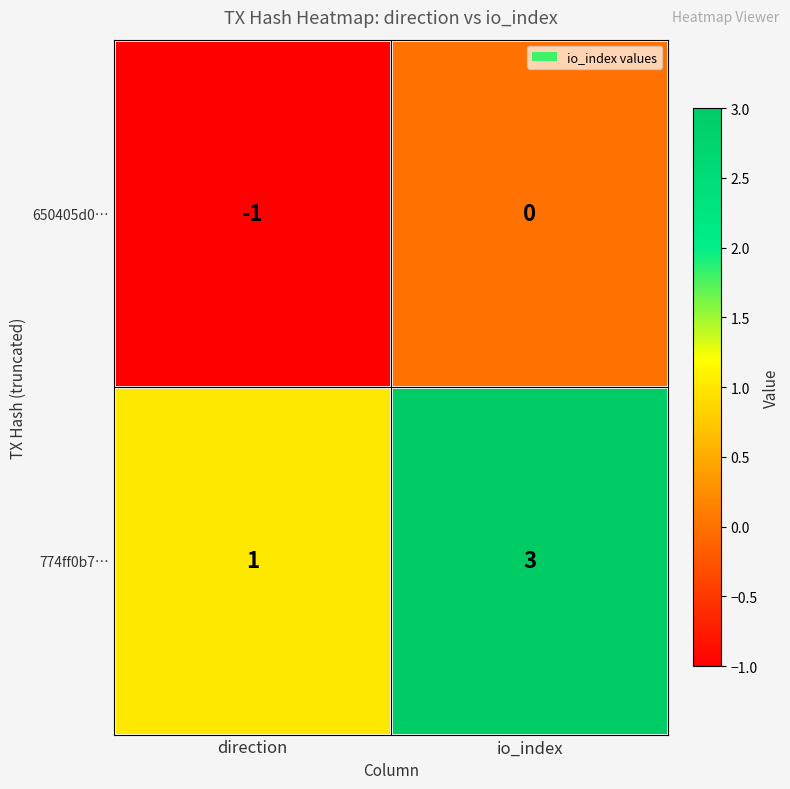

At which label does 774ff0b7… reach its peak?

io_index